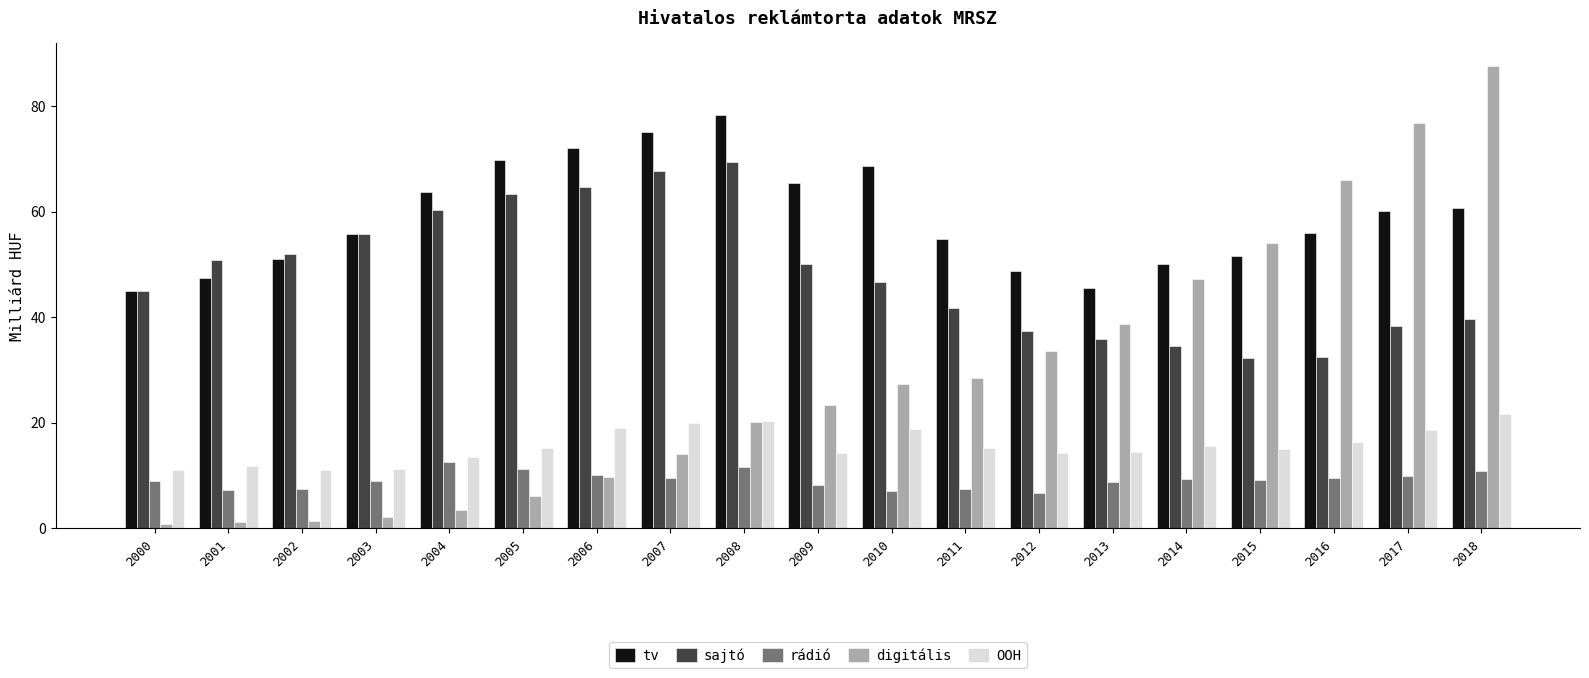

What value does the sajtó series have at 2004?

60.3